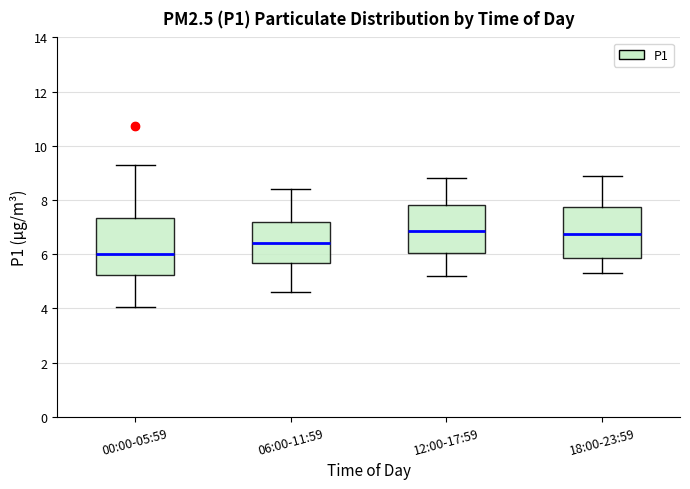

Comparing the boxes themselves (not the whiskers), which one is the tallest?

00:00-05:59